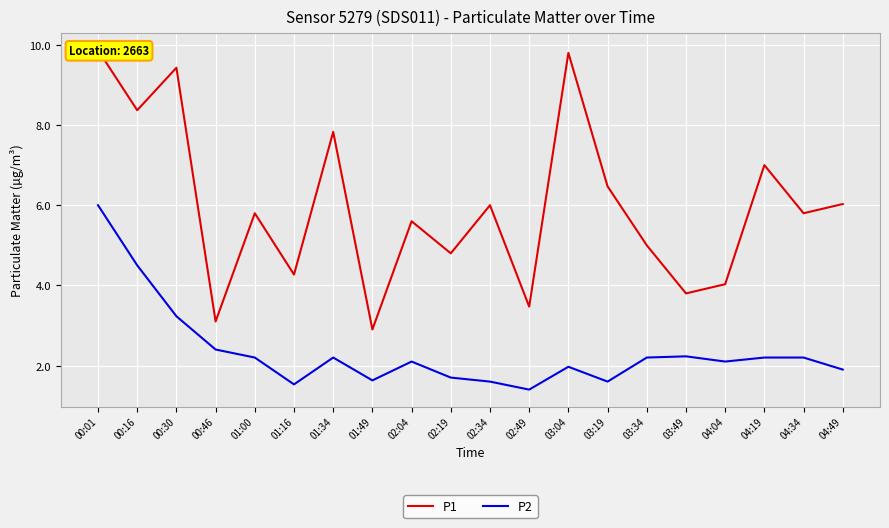

Which series has the largest total across all categories?

P1